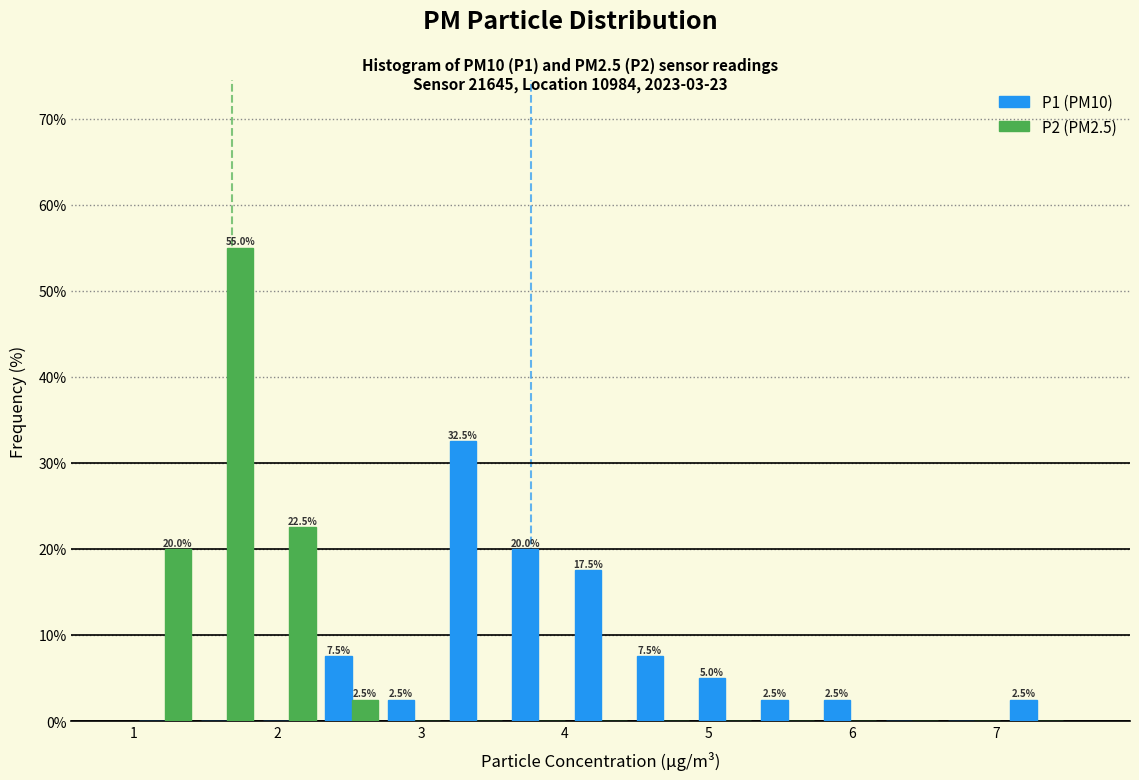

In the P1 (PM10) series, which range on the x-axis has the tallest bar?

3.2 to 3.6